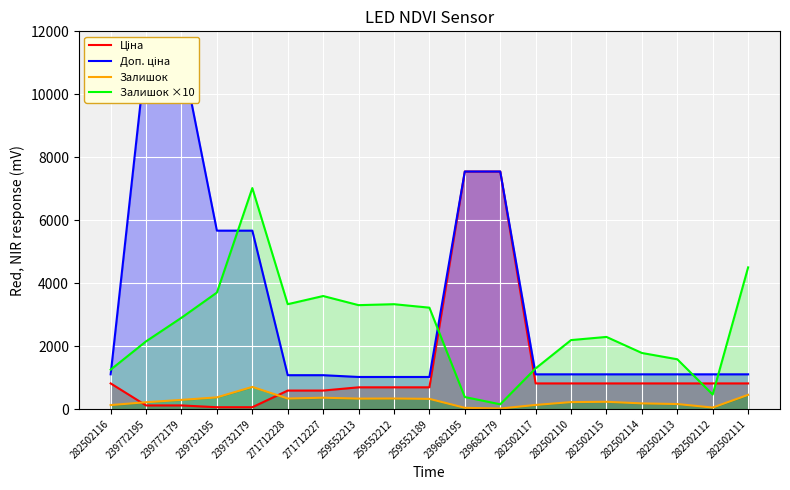

Between 282502116 and 282502110, which is larger?

282502116